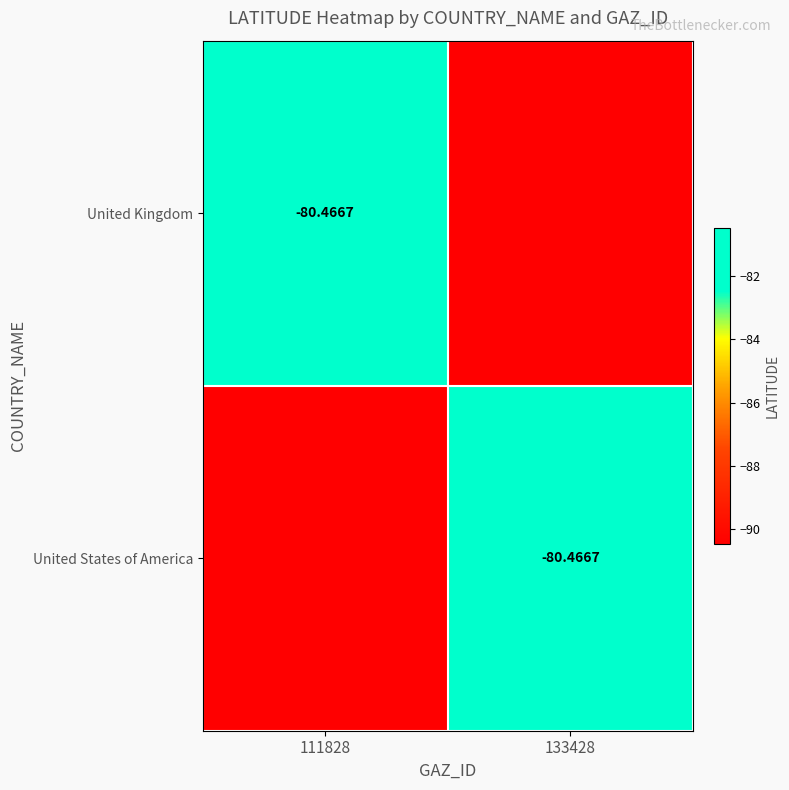

Is it true that United States of America equals -33.6 at 133428?

False